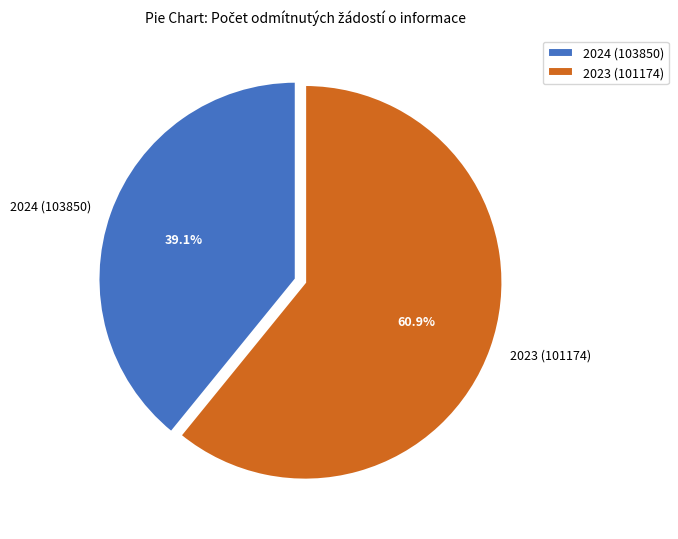

True or false: 2023 (101174) accounts for 71% of the total.

False